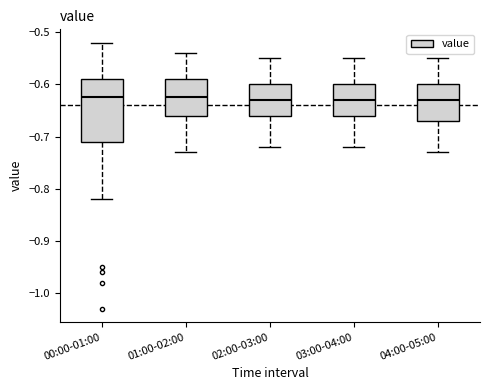

Reading left to right, transcribe this box plot: for each box, give where its median line is, the range the box spans, and where its two whiskers end, as read against the y-axis. The values are not printed on the chart, so give them approximately, as read against the axis.

00:00-01:00: median -0.62, box -0.71 to -0.59, whiskers -0.82 to -0.52
01:00-02:00: median -0.62, box -0.66 to -0.59, whiskers -0.73 to -0.54
02:00-03:00: median -0.63, box -0.66 to -0.60, whiskers -0.72 to -0.55
03:00-04:00: median -0.63, box -0.66 to -0.60, whiskers -0.72 to -0.55
04:00-05:00: median -0.63, box -0.67 to -0.60, whiskers -0.73 to -0.55